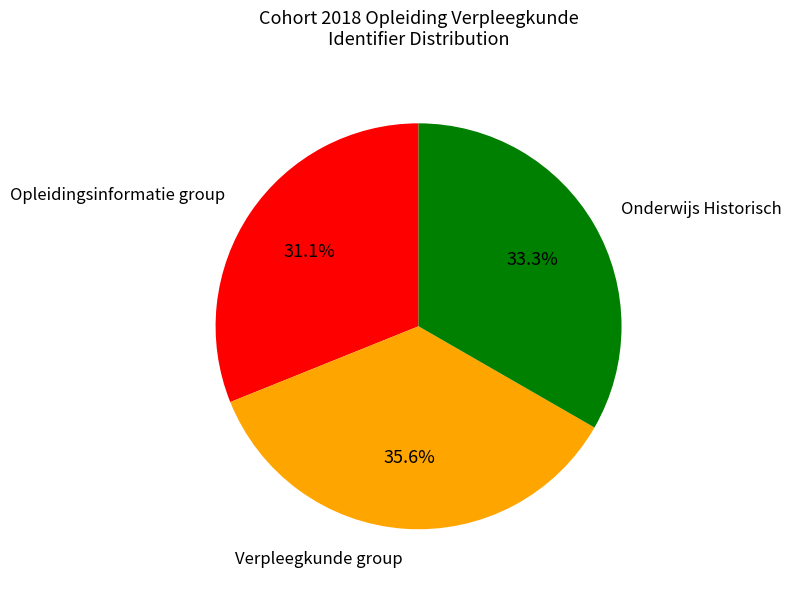

Between Onderwijs Historisch and Verpleegkunde group, which is larger?

Verpleegkunde group